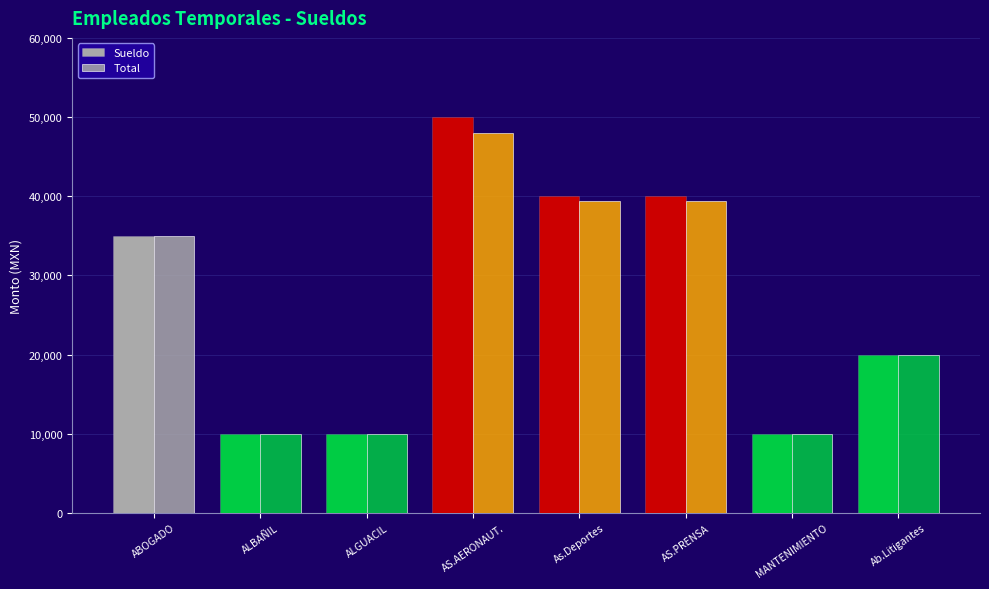

How many bars are there in each group?

2